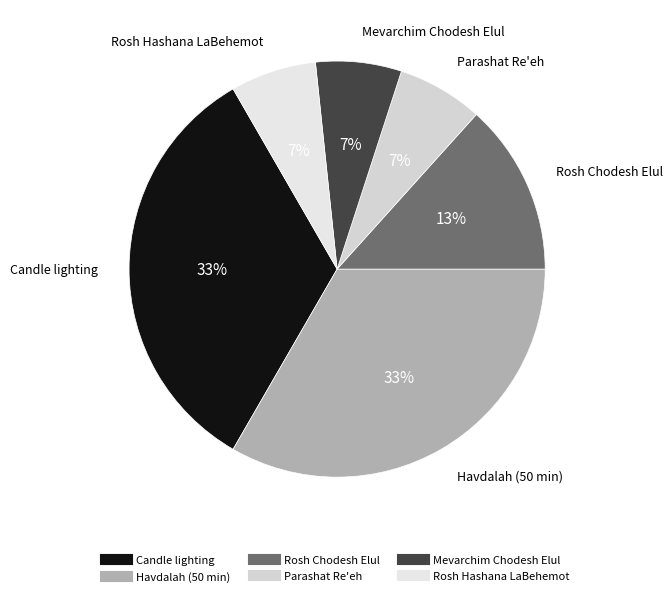

Is there any slice that represents more than half of the pie?

No